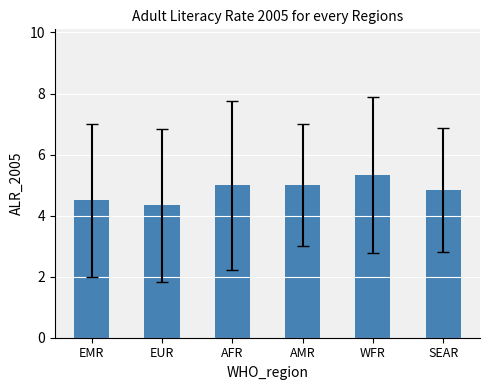

Reading left to right, list all the values displayed in this chart.

4.5	4.3	5.0	5.0	5.3	4.8